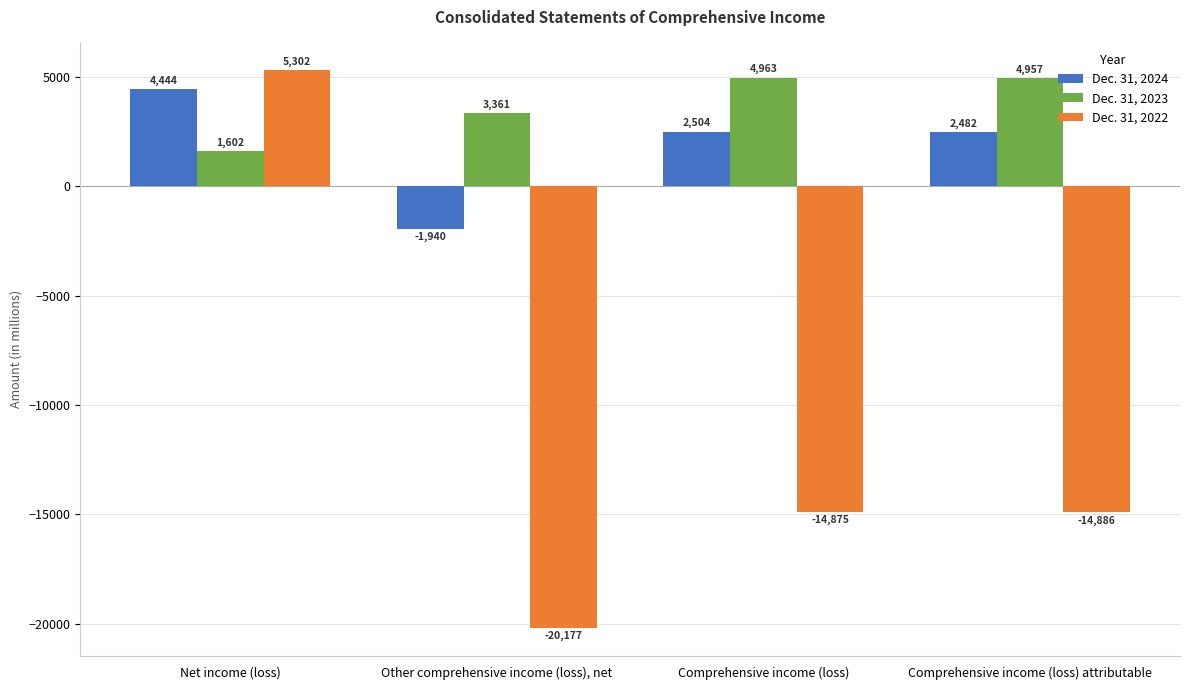

Is the value of Dec. 31, 2024 at Comprehensive income (loss) attributable greater than the value of Dec. 31, 2022 at Comprehensive income (loss)?

Yes